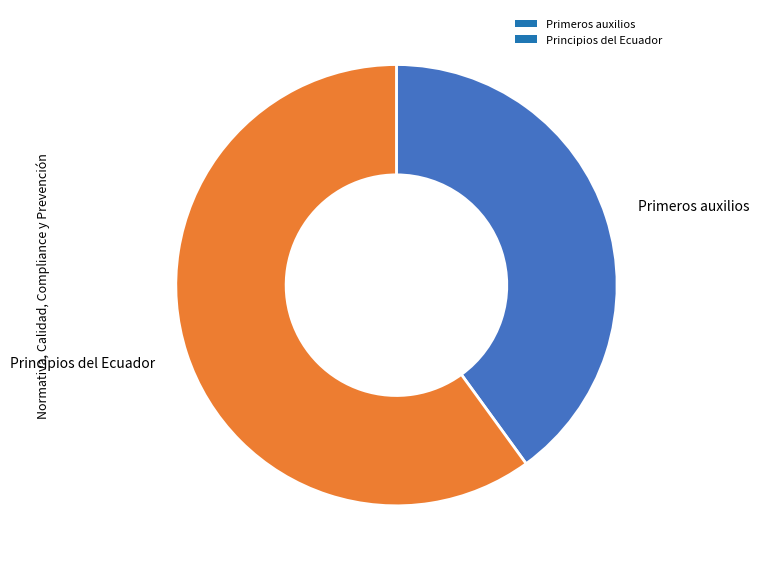

Approximately how many times larger is the value at Primeros auxilios compared to Principios del Ecuador?

0.7